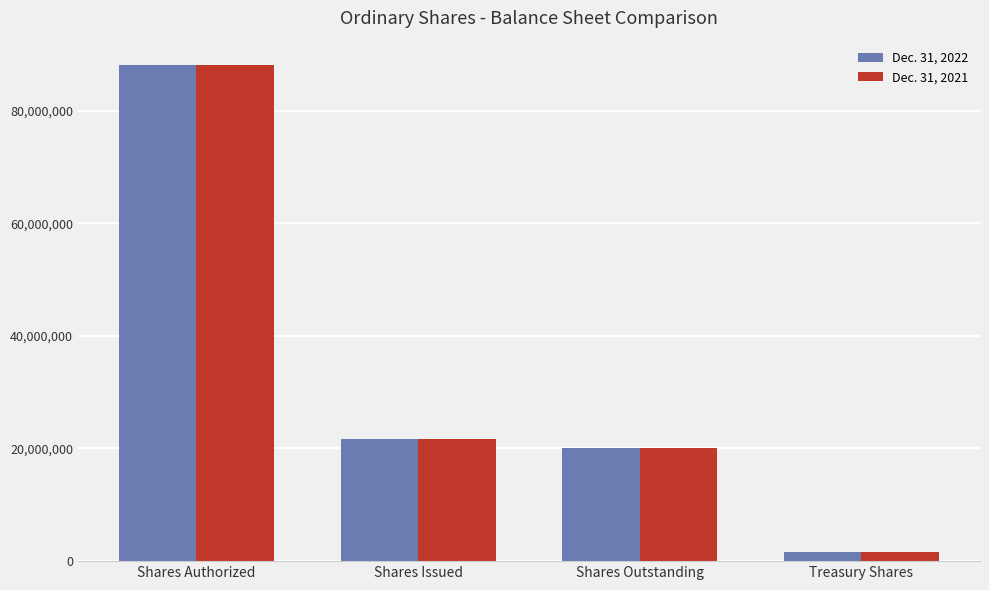

What is the label of the 4th bar from the left?

Treasury Shares